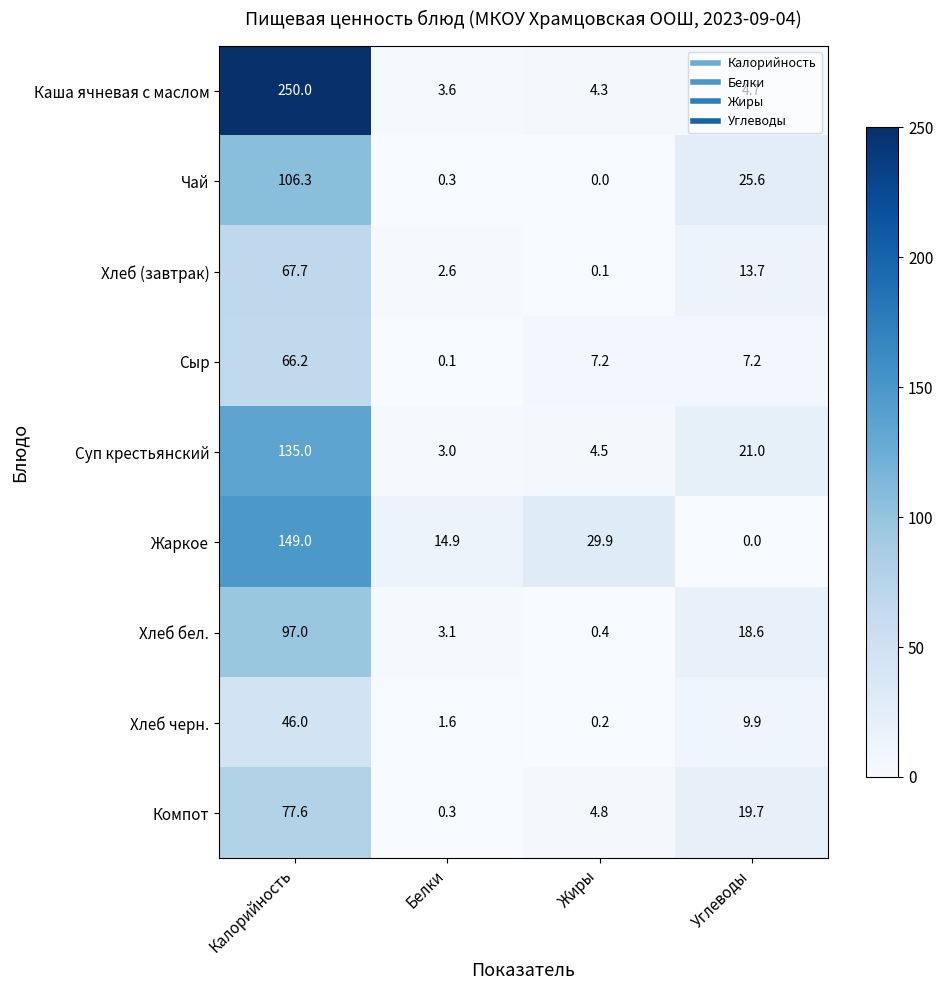

The Суп крестьянский series shows 3.0 at Белки. True or false?

True